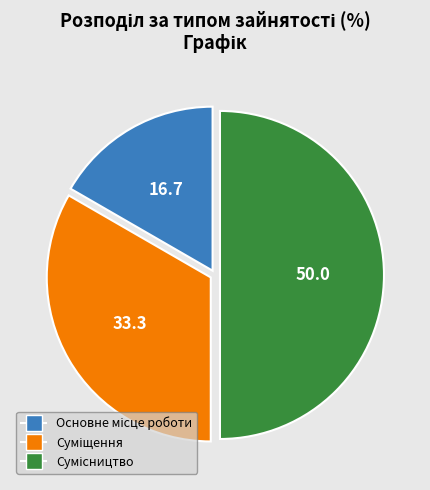

How many slices are in this pie chart?

3